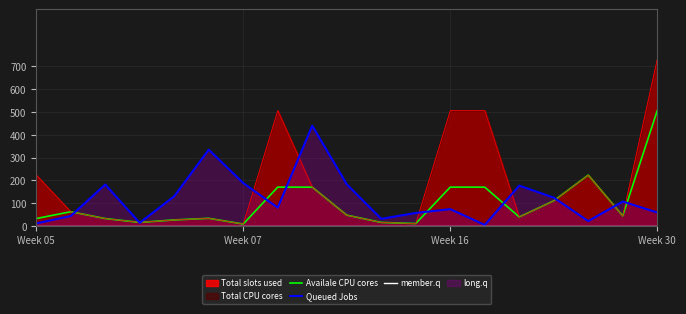

What is the label of the 11th point from the left?

10